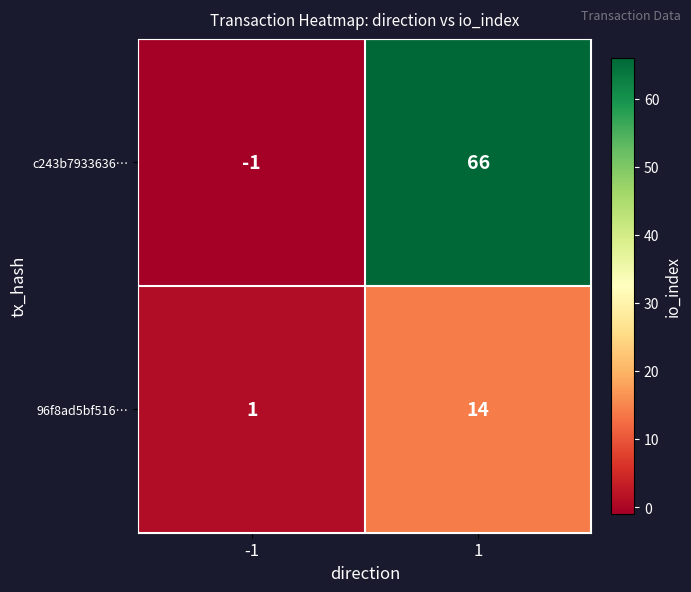

At how many categories does at least one series exceed 6?

1